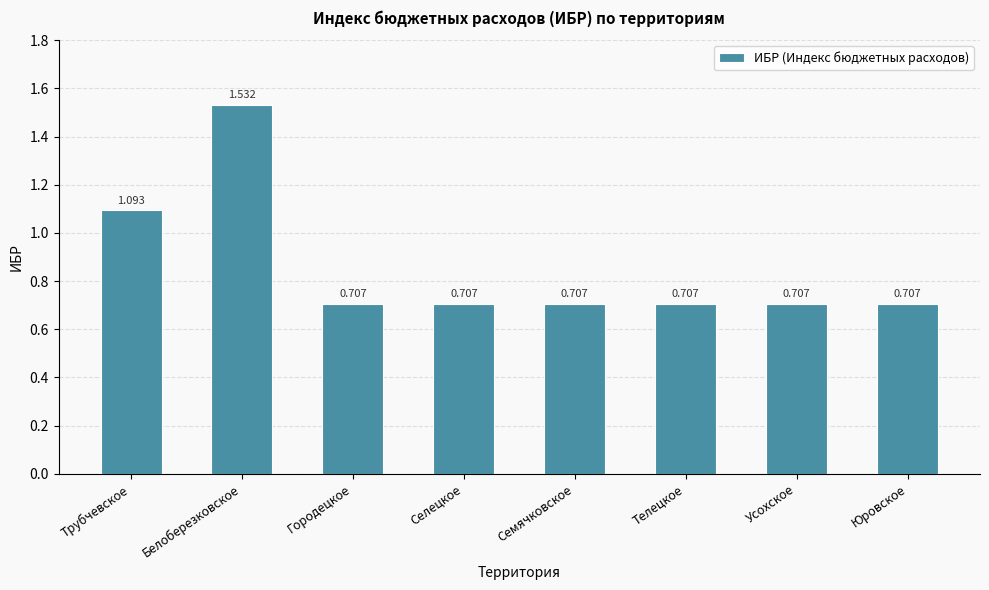

What is the sum of the values at Белоберезковское and Городецкое?

2.2